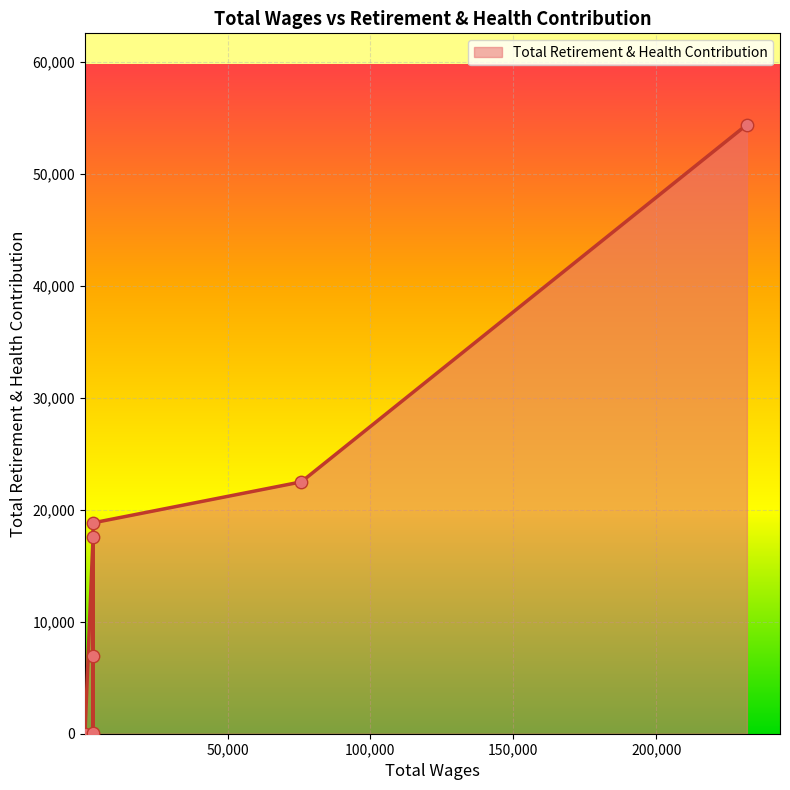

Which has a higher value, 2952.0 or 132.0?

2952.0